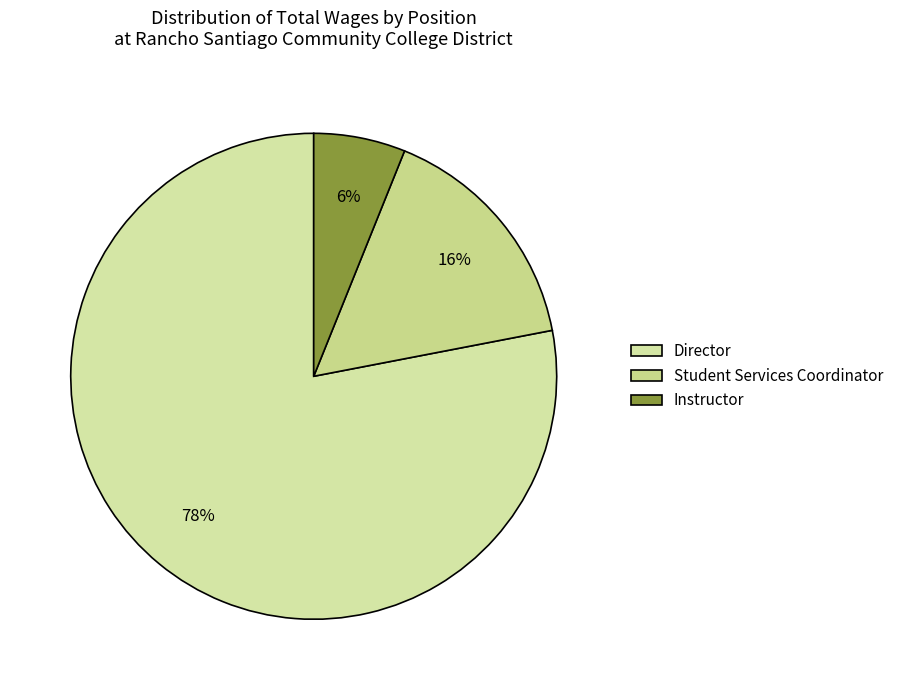

How many segments does this pie chart have?

3